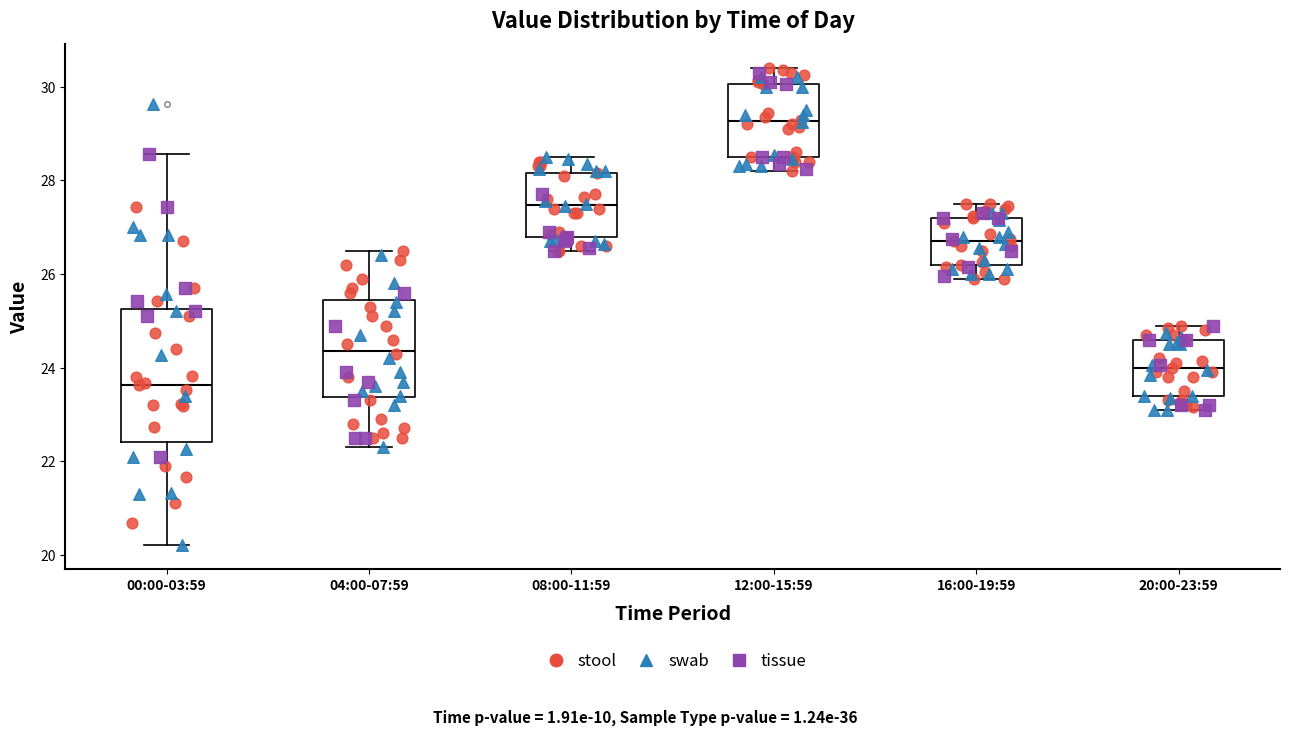

Where does the median line of the box for 04:00-07:59 sit on the y-axis? The values are not printed on the chart, so give them approximately, as read against the axis.

24.4